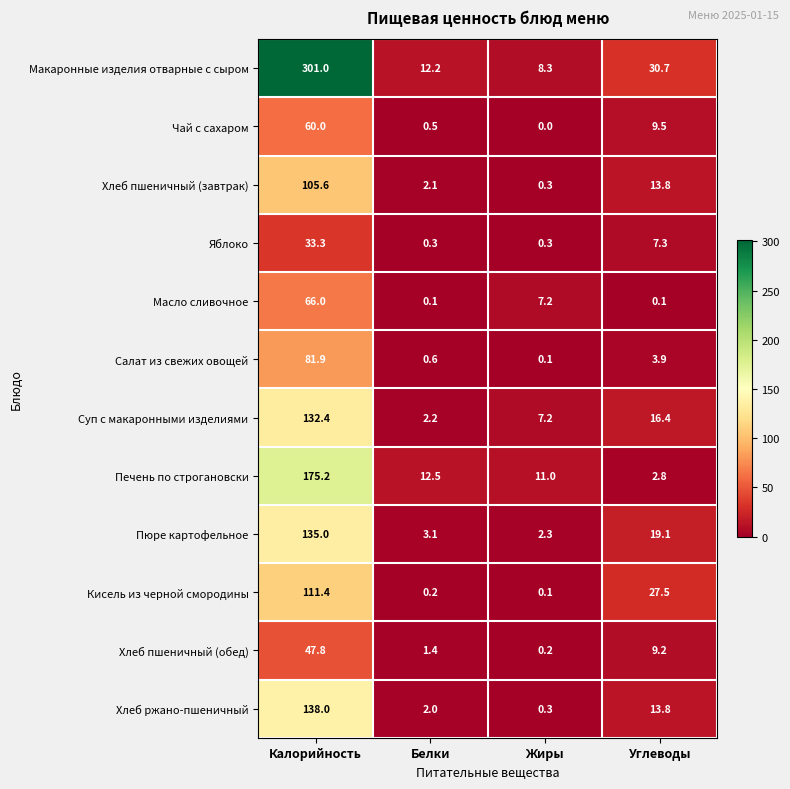

What is the greatest value displayed?

301.0